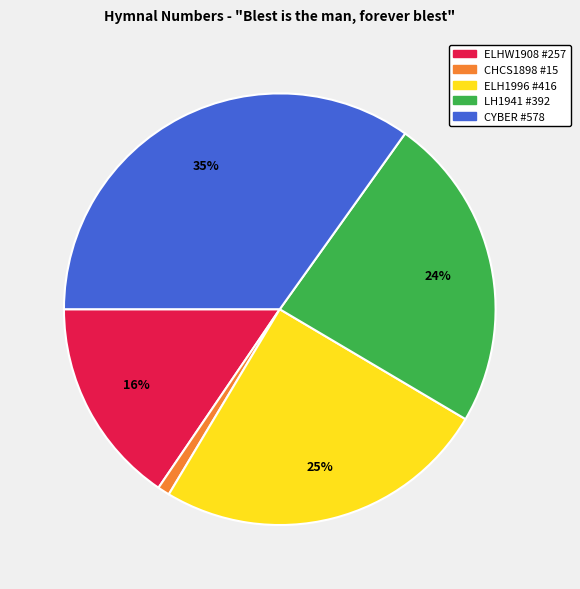

Rank the categories by value from highest to lowest.

CYBER #578, ELH1996 #416, LH1941 #392, ELHW1908 #257, CHCS1898 #15